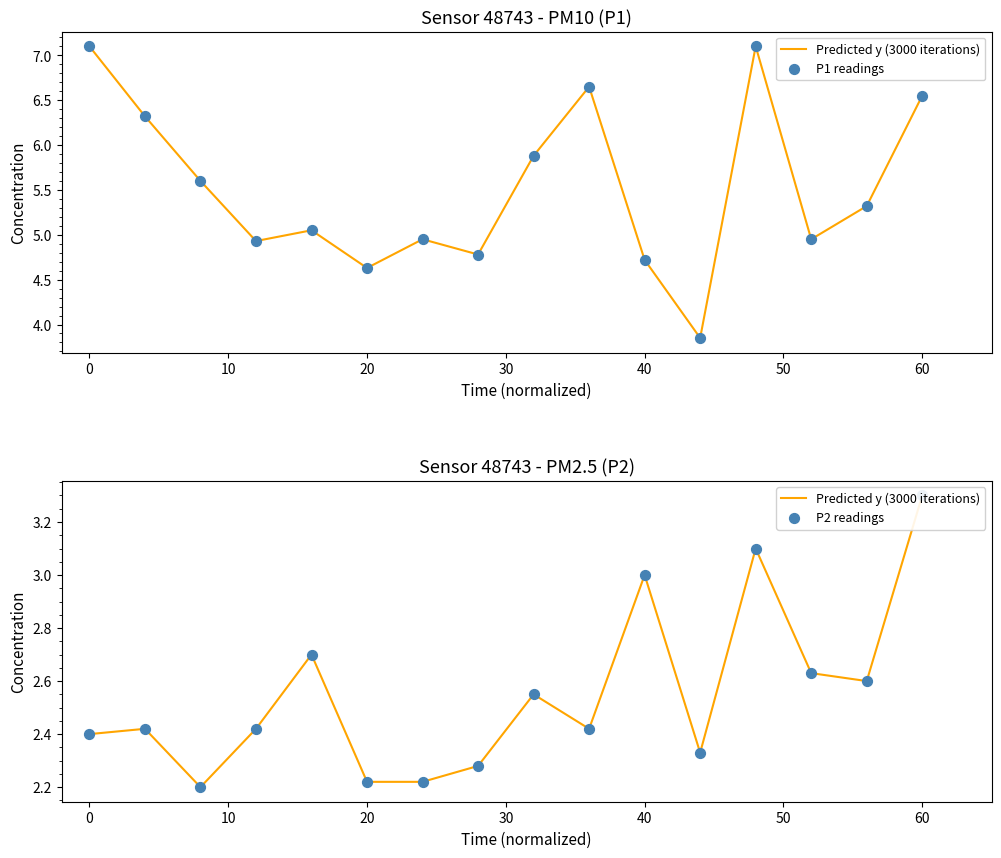

Which series has the largest total across all categories?

P1 readings